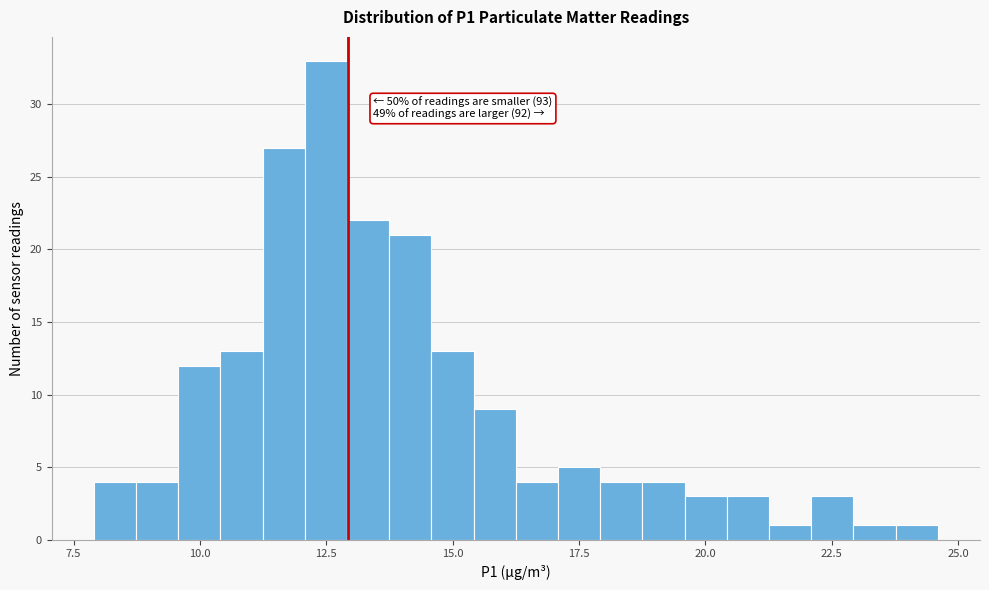

Around what value on the x-axis is the tallest bar? Give the approximate position of its centre, as read against the axis.

12.5